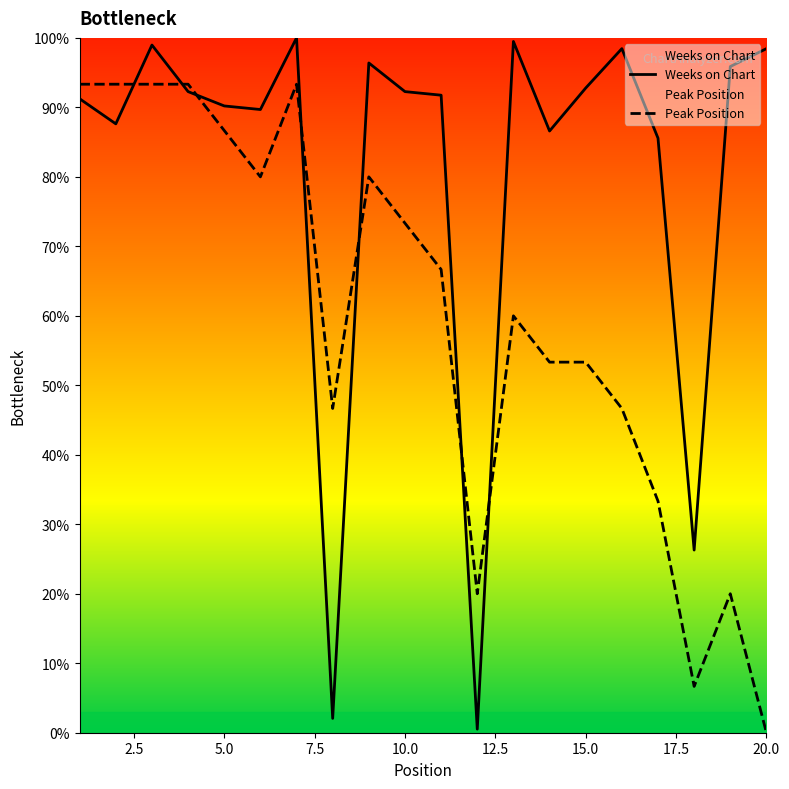

What is the value of the Peak Position point at the 12th from the left?

20.0